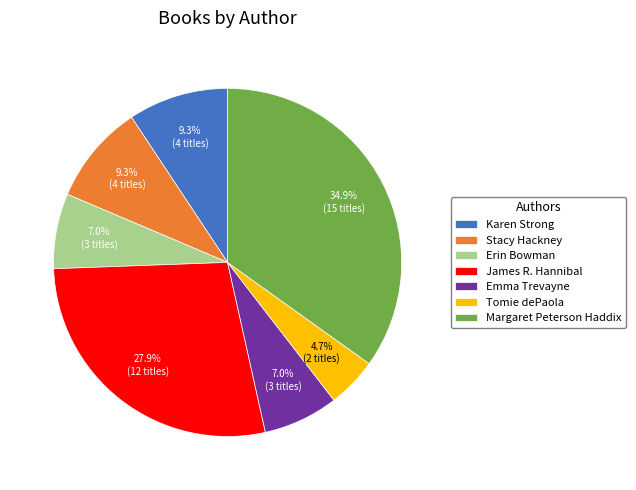

To the nearest percent, what is the average slice percentage?

14%